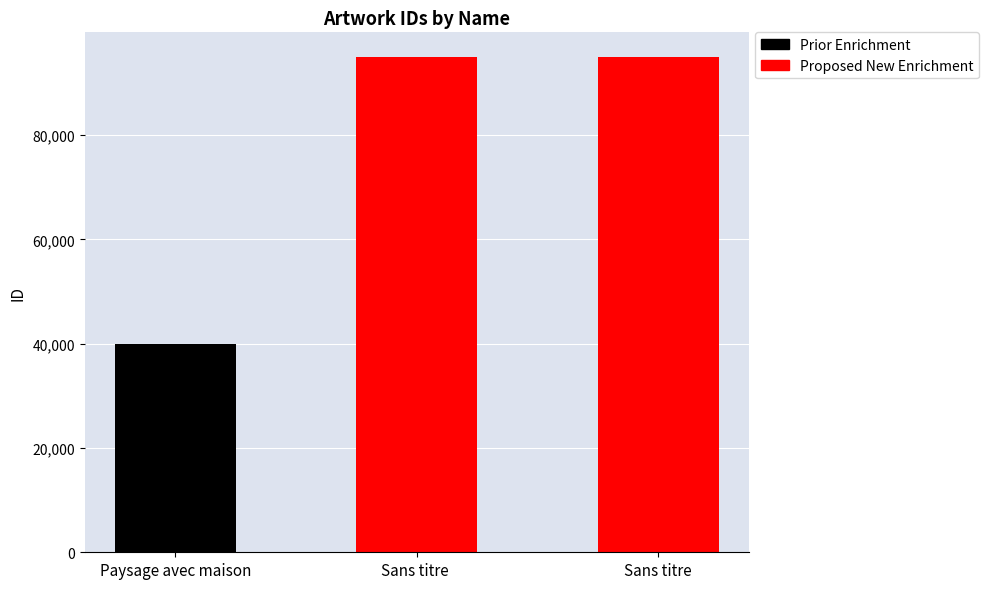

What is the average value of the Proposed New Enrichment series?

94988